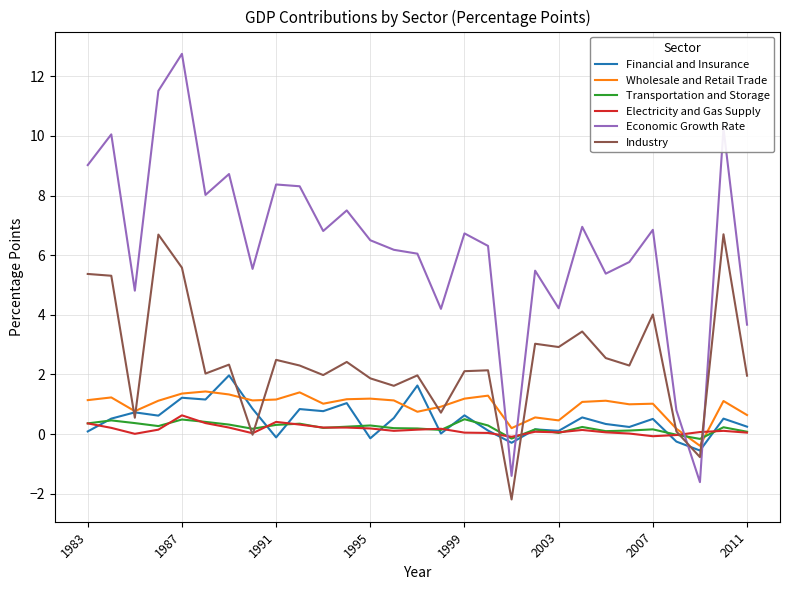

After their last crossing, which series has the higher values: Transportation and Storage or Wholesale and Retail Trade?

Wholesale and Retail Trade